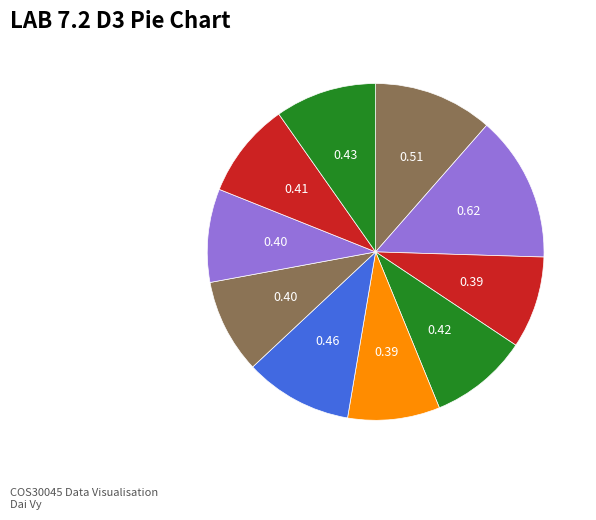

How many segments does this pie chart have?

10